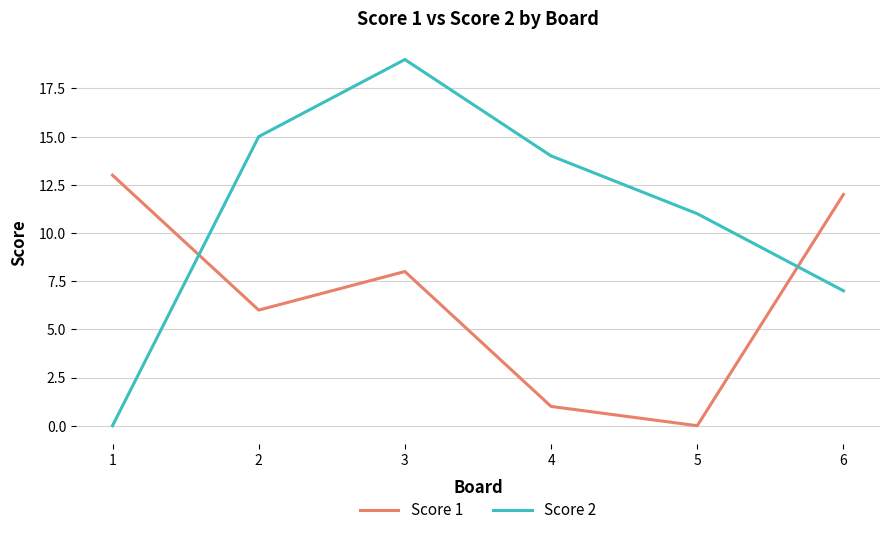

How many lines are shown in the chart?

2